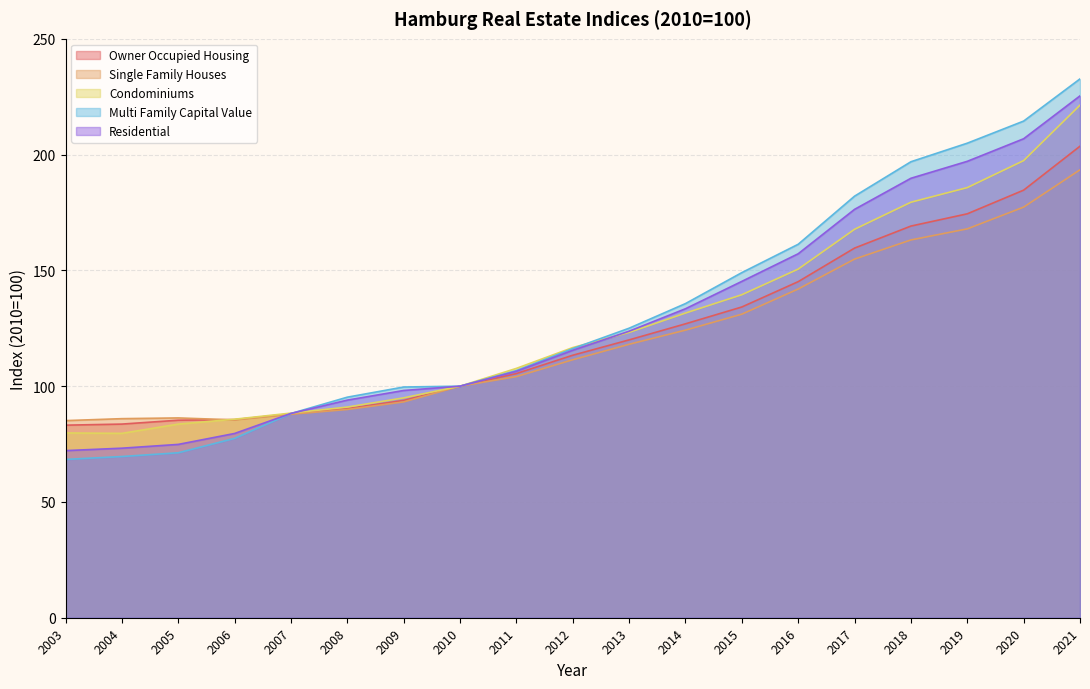

At how many categories does at least one series exceed 214?

2